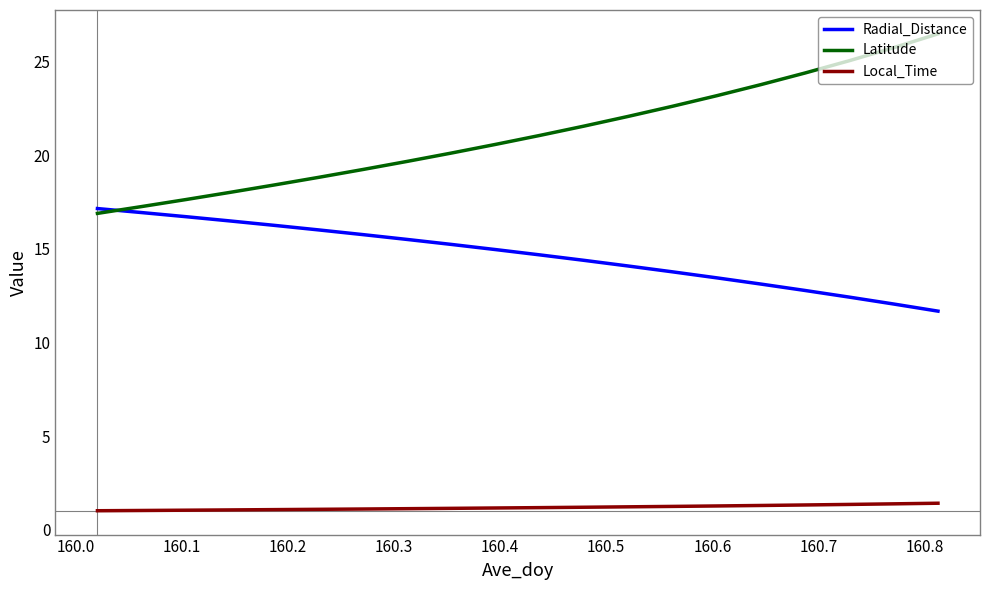

What is the lowest value of the Local_Time series?

1.0